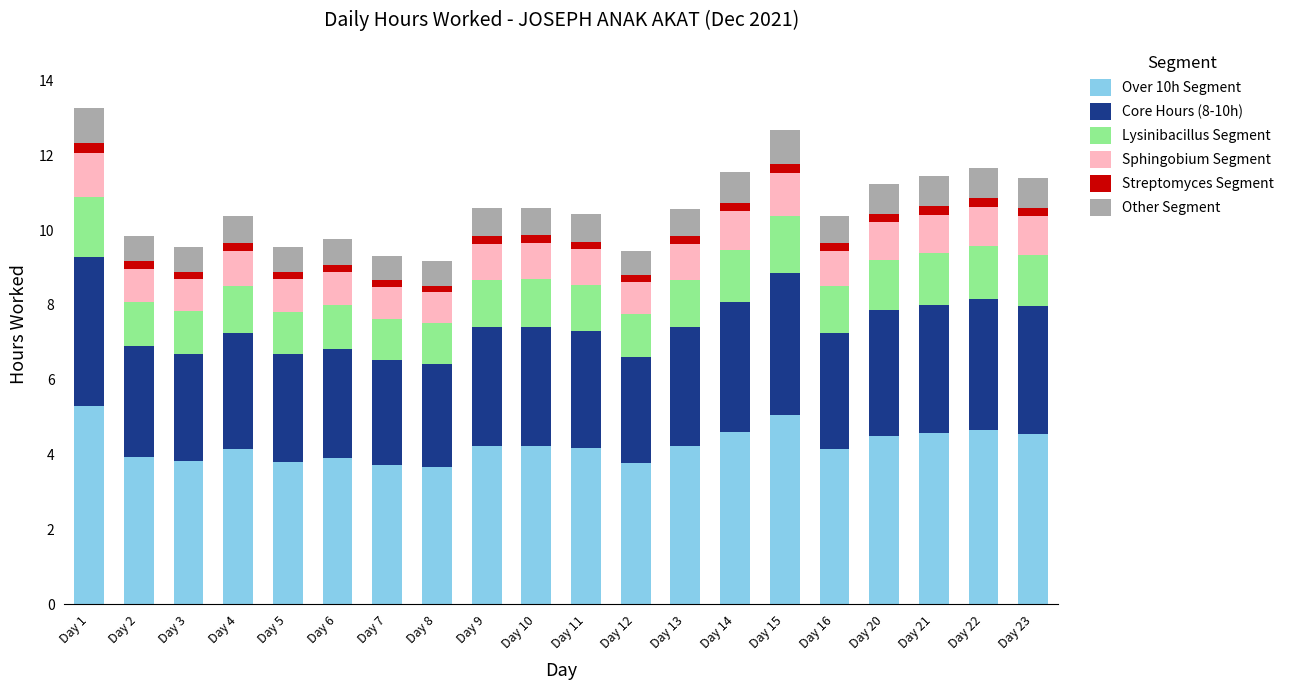

Count the number of data series in this chart.

6